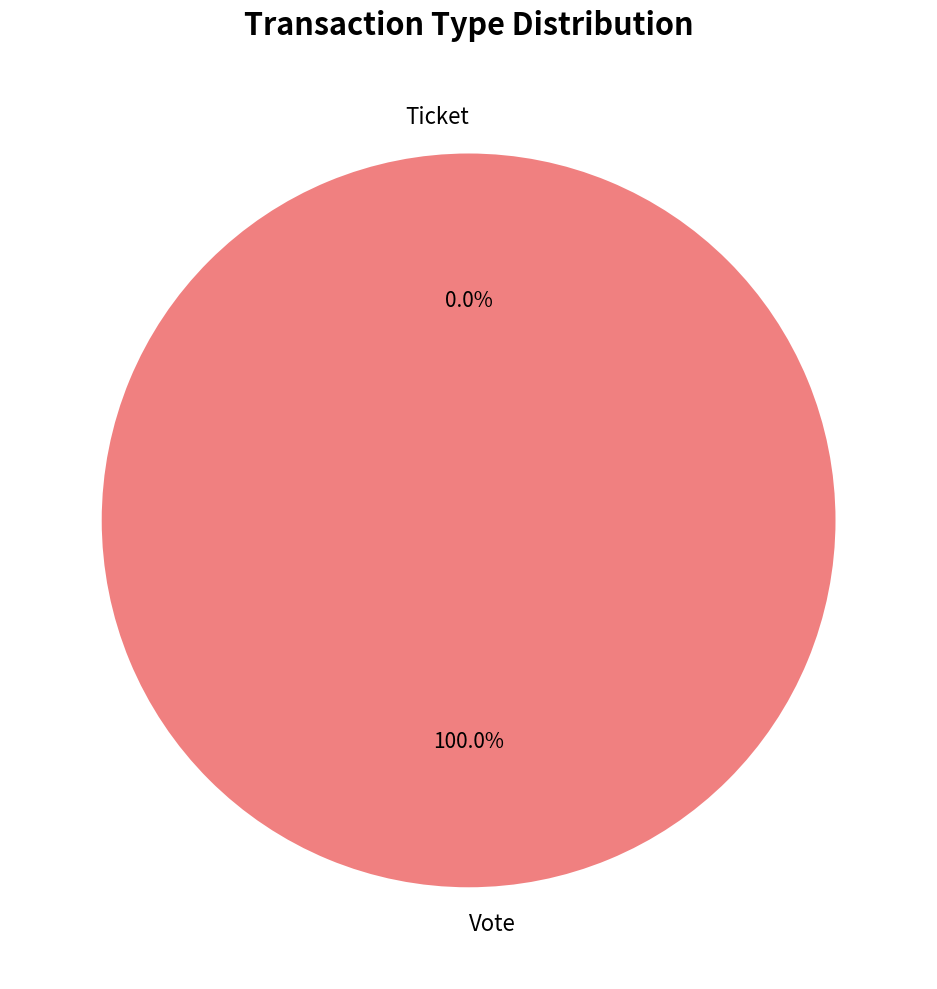

To the nearest percent, what is the combined percentage of Vote and Ticket?

100%